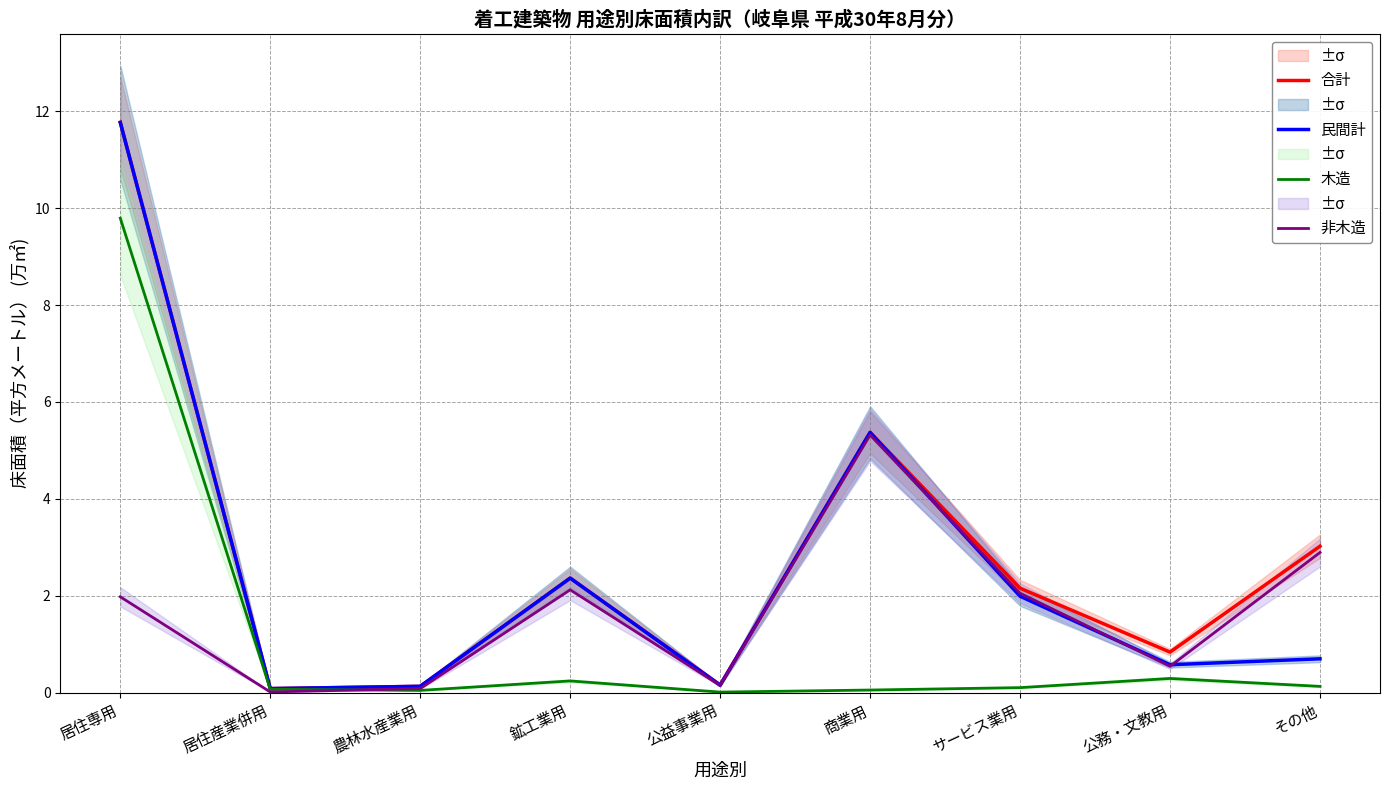

Where do 民間計 and 非木造 first cross each other?

商業用 and サービス業用